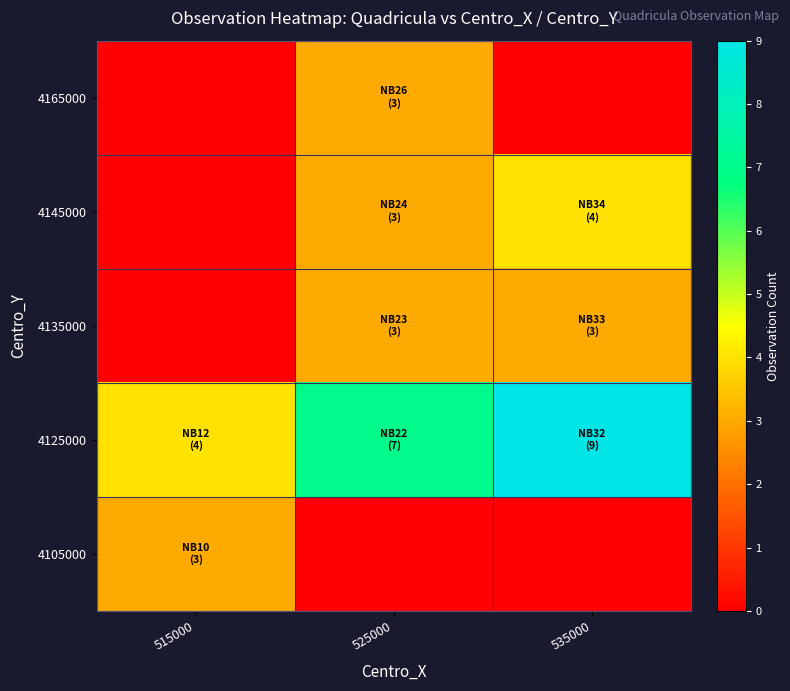

How many data points does each series have?

3